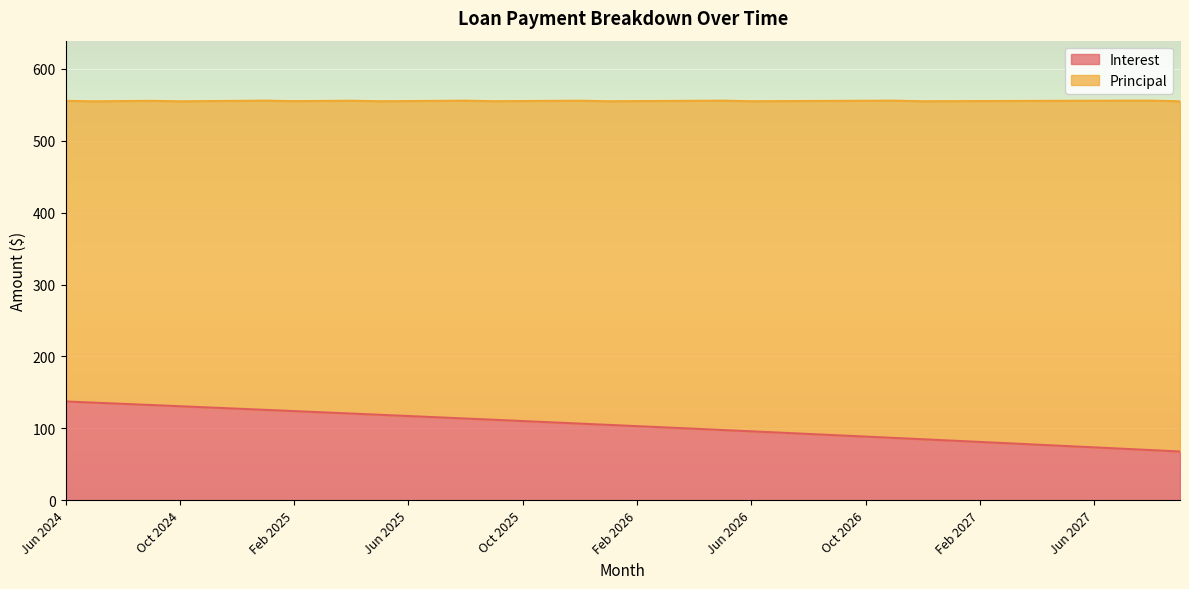

What is the maximum value for Interest?

137.5